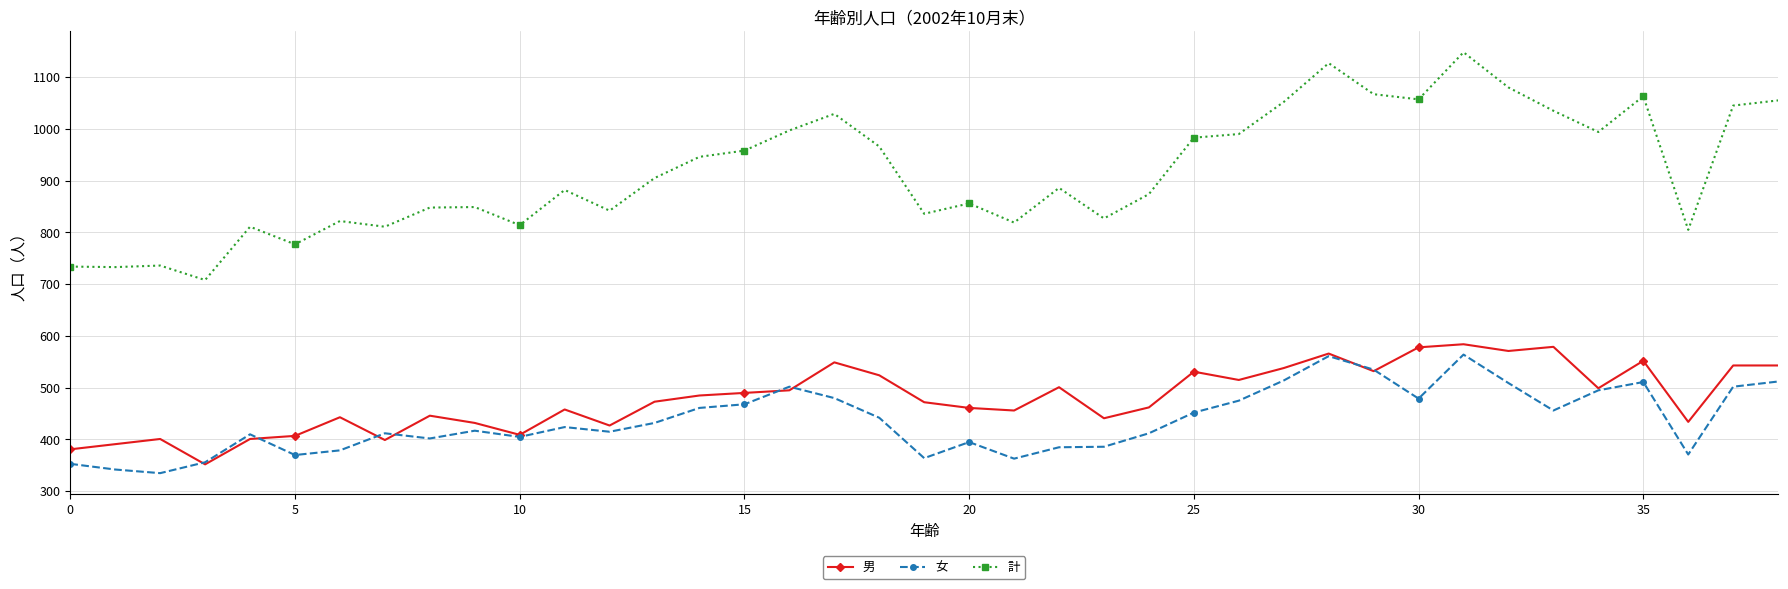

What is the value of the 男 point at the 36th from the left?

552